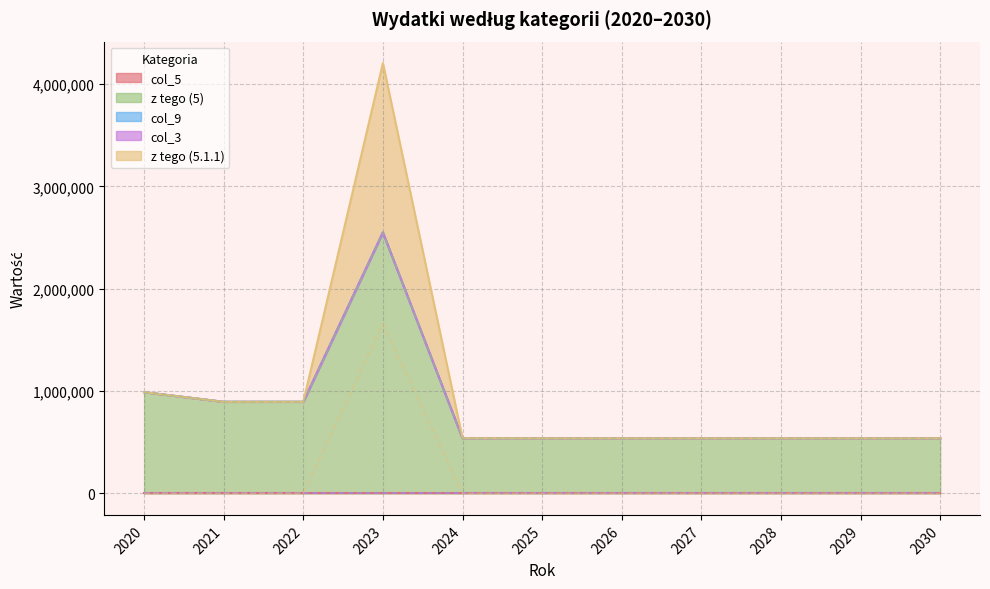

Reading left to right, extract all data points from this chart.

col_5: 0.0	0.0	0.0	0.0	0.0	0.0	0.0	0.0	0.0	0.0	0.0
z tego (5): 989000.0	895000.0	895000.0	2550414.6	539000.0	538500.0	538500.0	538500.0	538500.0	538500.0	538500.0
col_9: 0.0	0.0	0.0	0.0	0.0	0.0	0.0	0.0	0.0	0.0	0.0
col_3: 0.0	0.0	0.0	0.0	0.0	0.0	0.0	0.0	0.0	0.0	0.0
z tego (5.1.1): 0.0	0.0	0.0	1655414.6	0.0	0.0	0.0	0.0	0.0	0.0	0.0